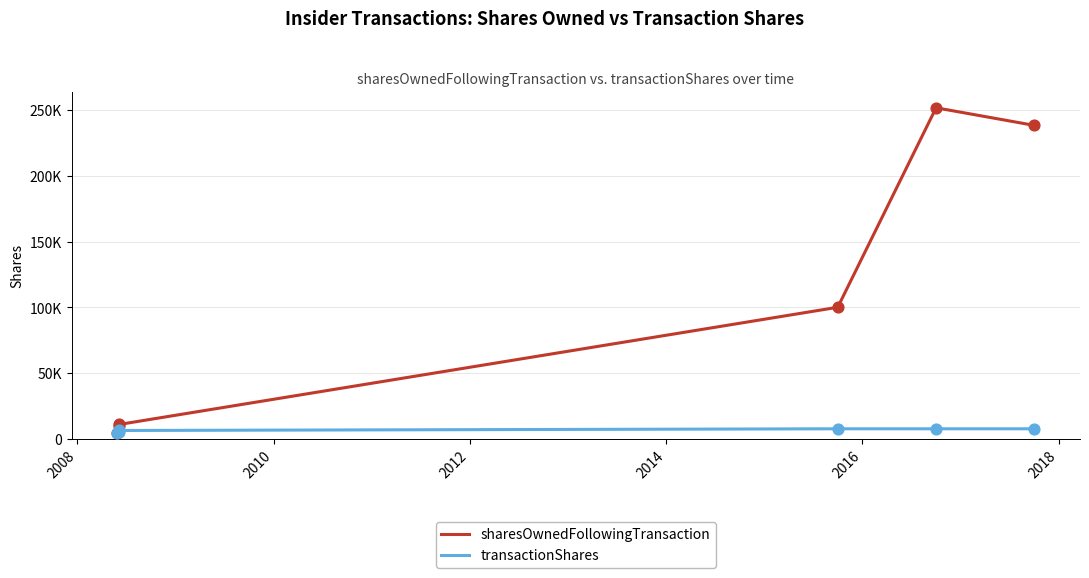

Is this an area chart (filled region under the line)?

No